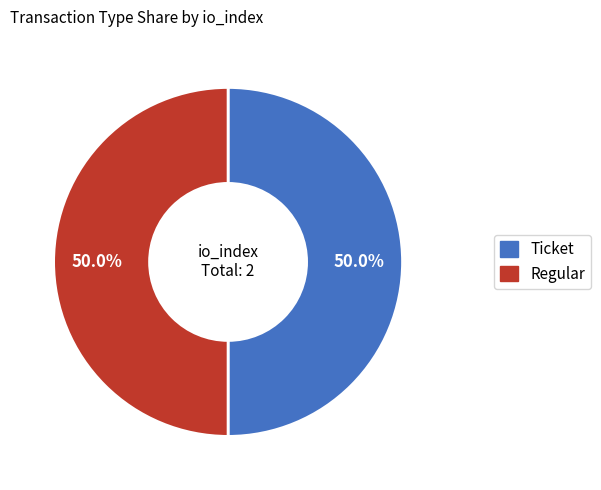

Is the sum of Regular and Ticket greater than half?

Yes